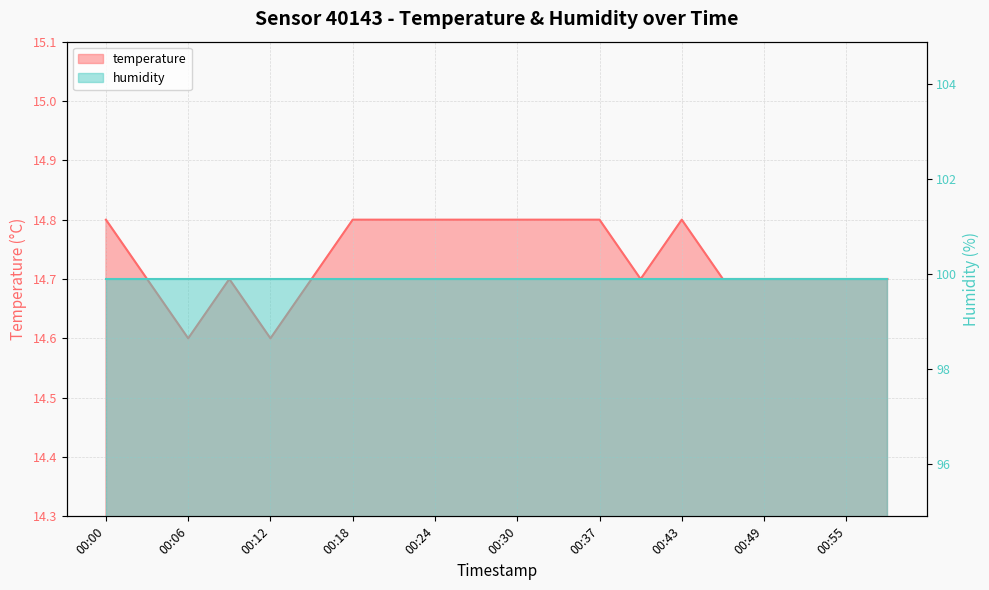

How many interior local valleys (lower than both neighbors) does the data have?

3